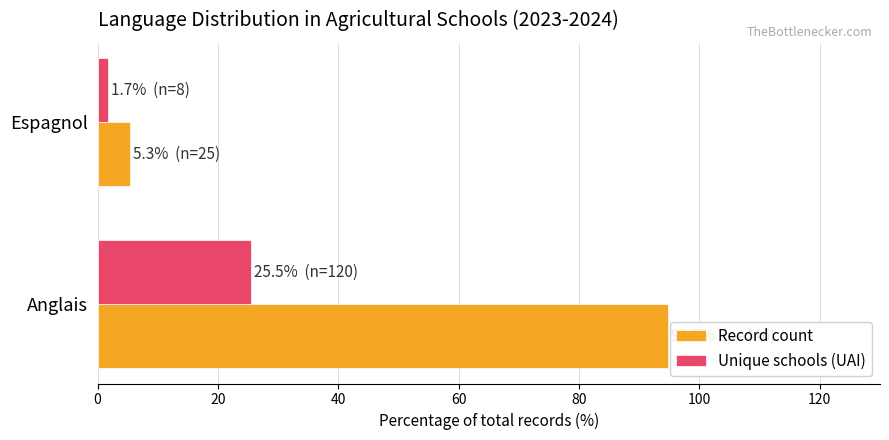

Is the value of Record count at Anglais greater than the value of Unique schools (UAI) at Anglais?

Yes